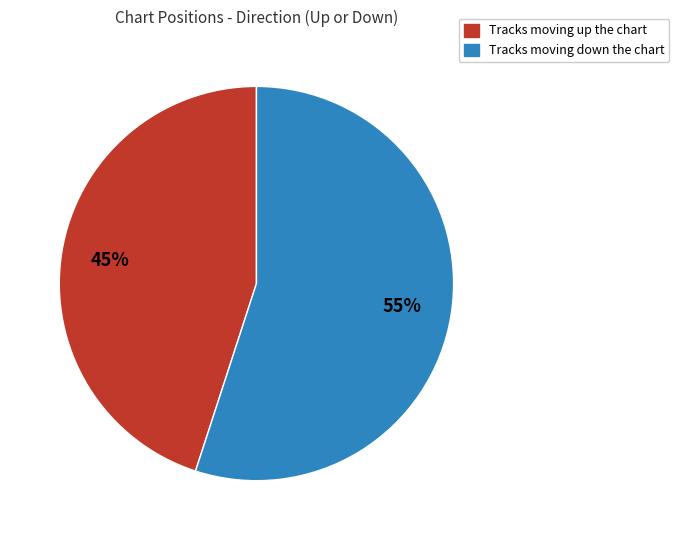

To the nearest percent, what is the average slice percentage?

50%